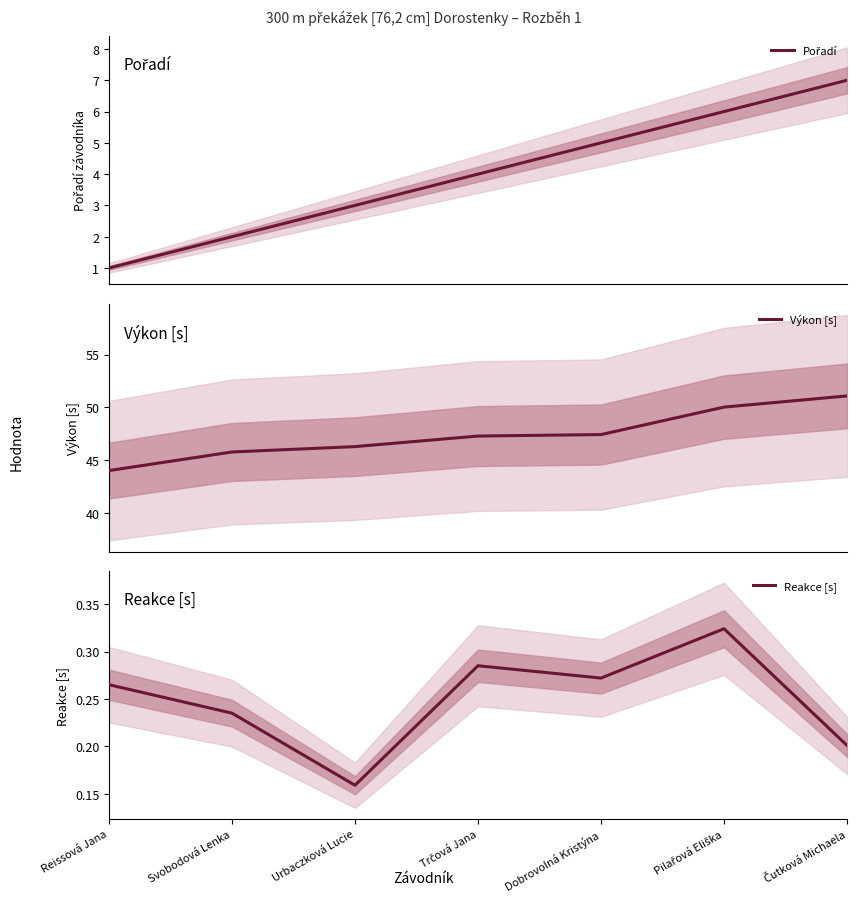

How many Reakce [s] values are between 0 and 1?

7